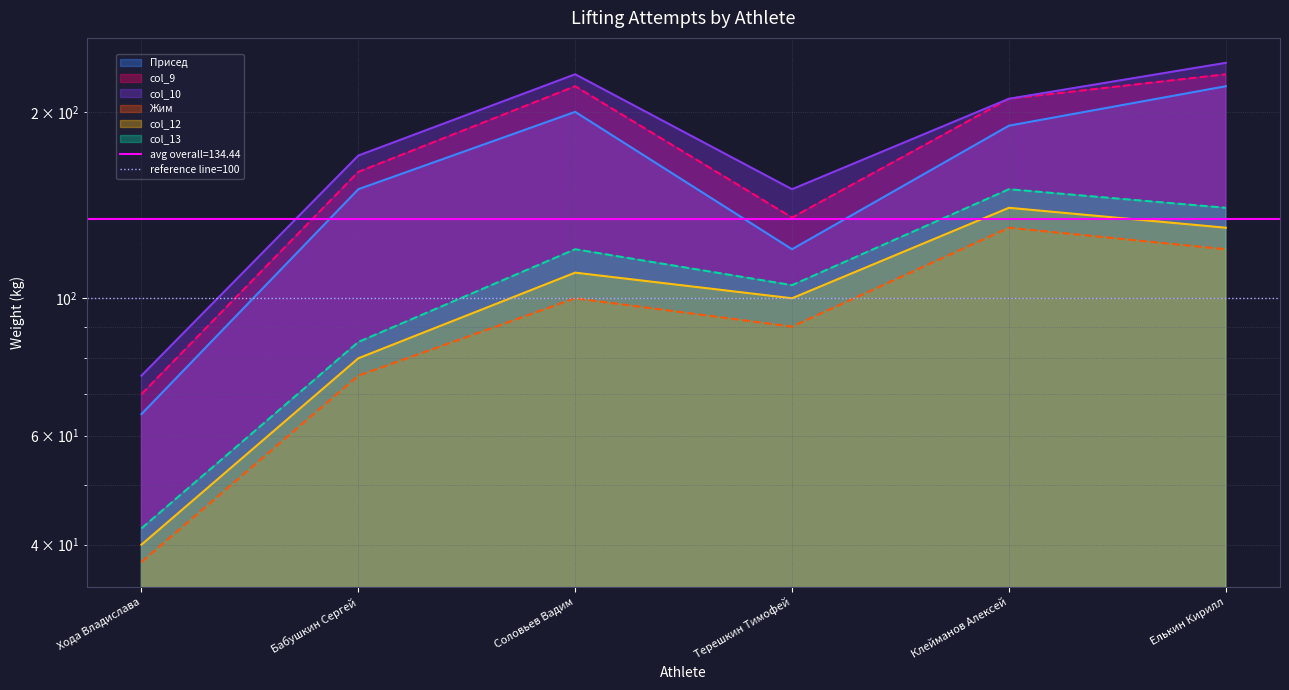

Where is col_9 nearest to the value 150?

Бабушкин Сергей